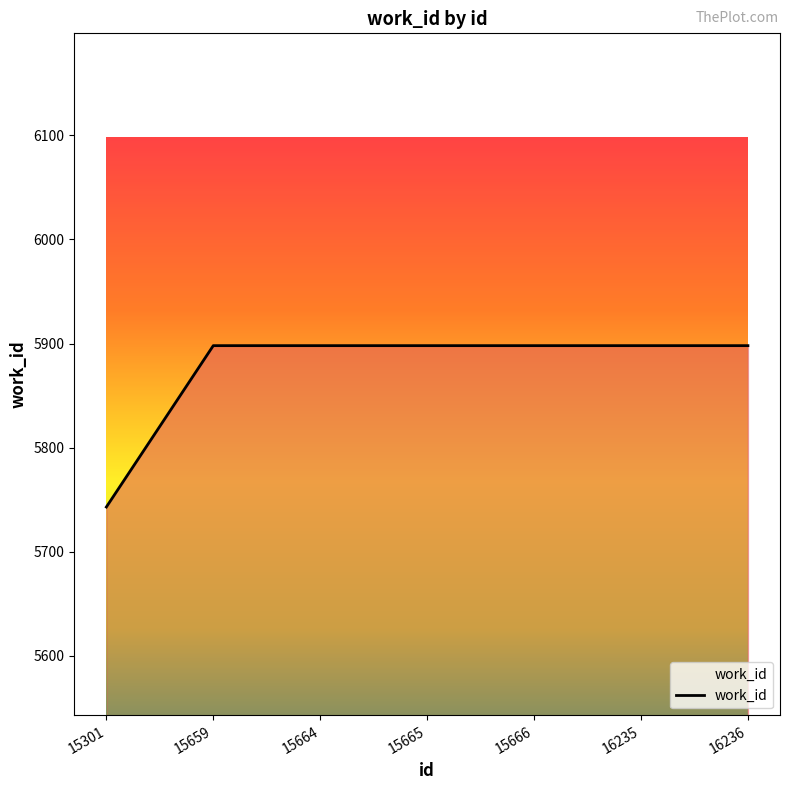

What is the smallest value displayed?

5743